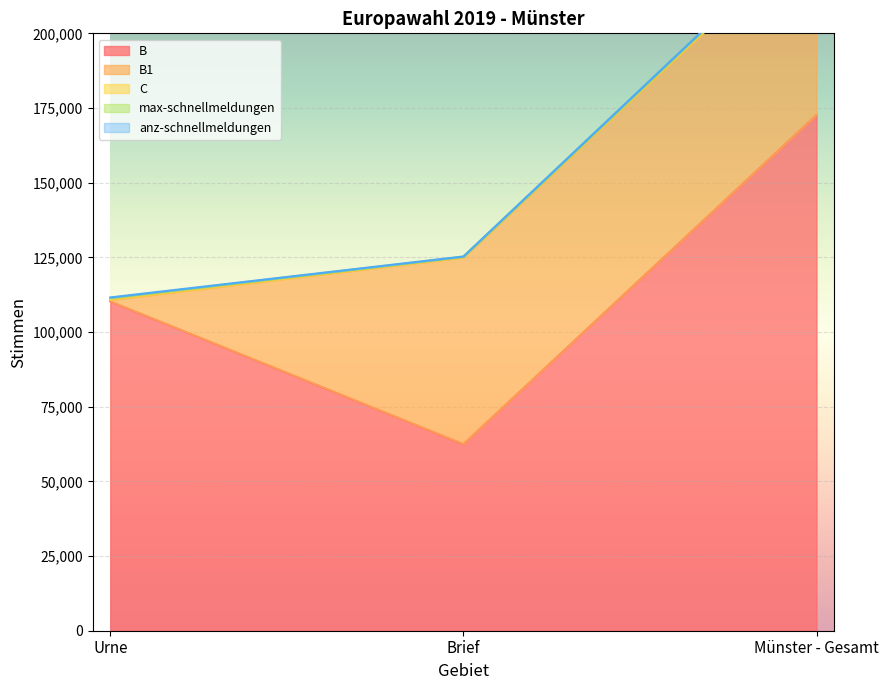

The C series shows 482 at Urne. True or false?

True